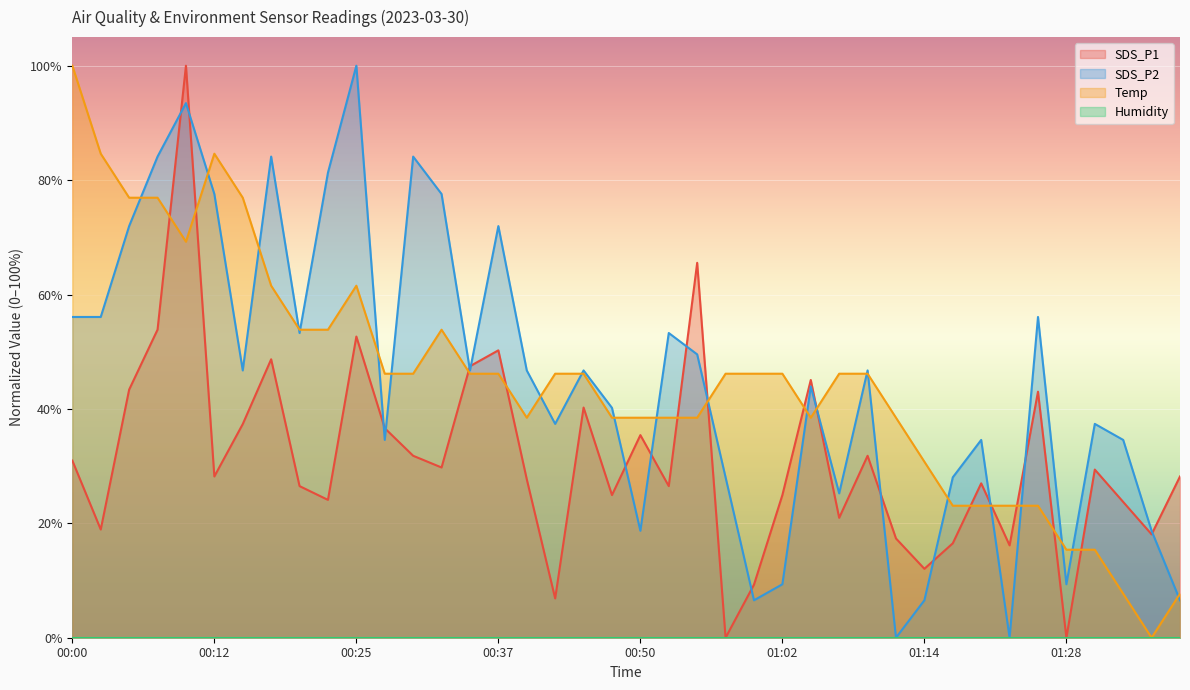

What position from the left is 00:12?

6